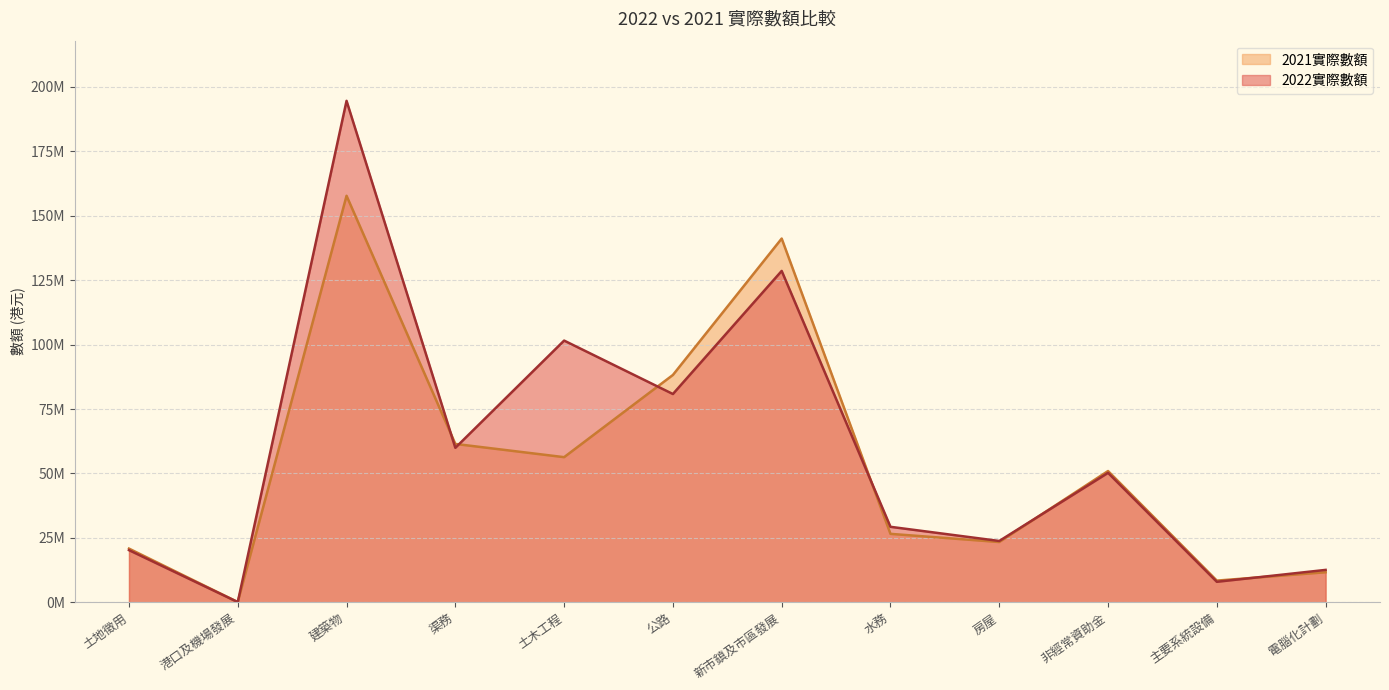

Which series has the widest spread of values?

2022實際數額